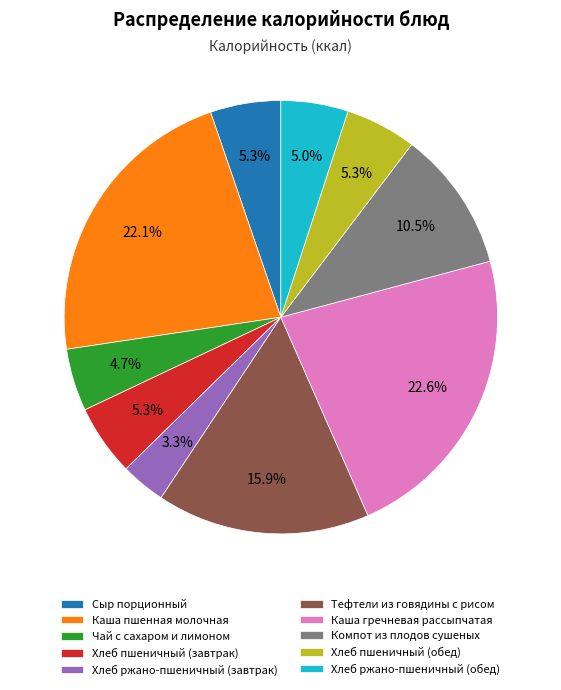

How many segments does this pie chart have?

10